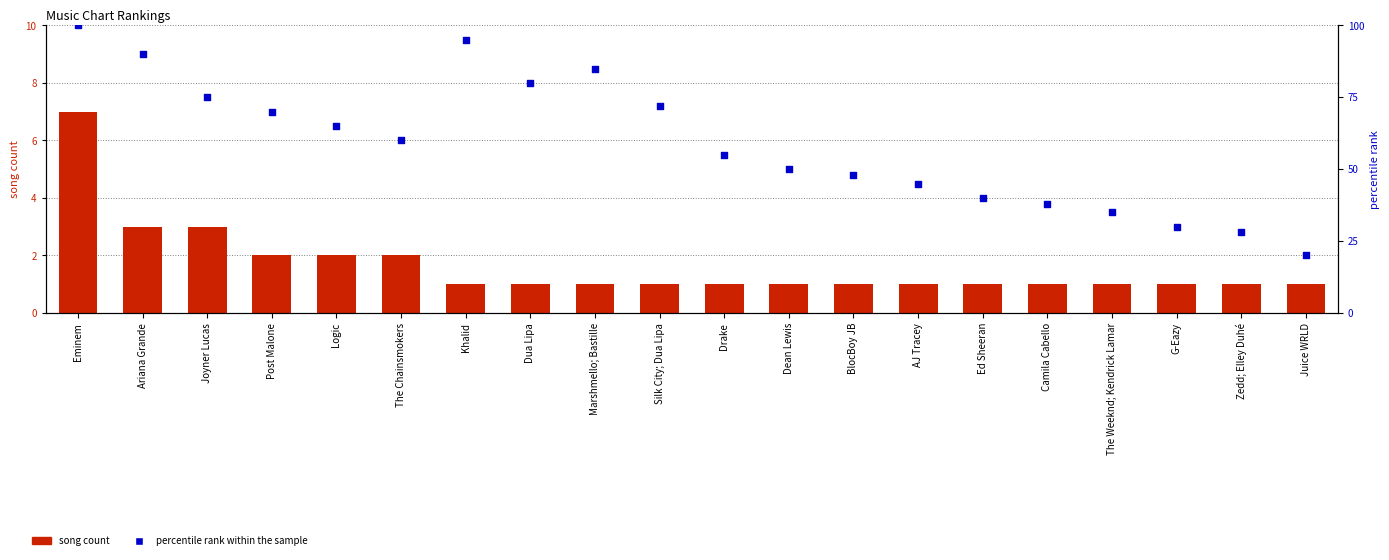

Which series contains the lowest Y value?

song count